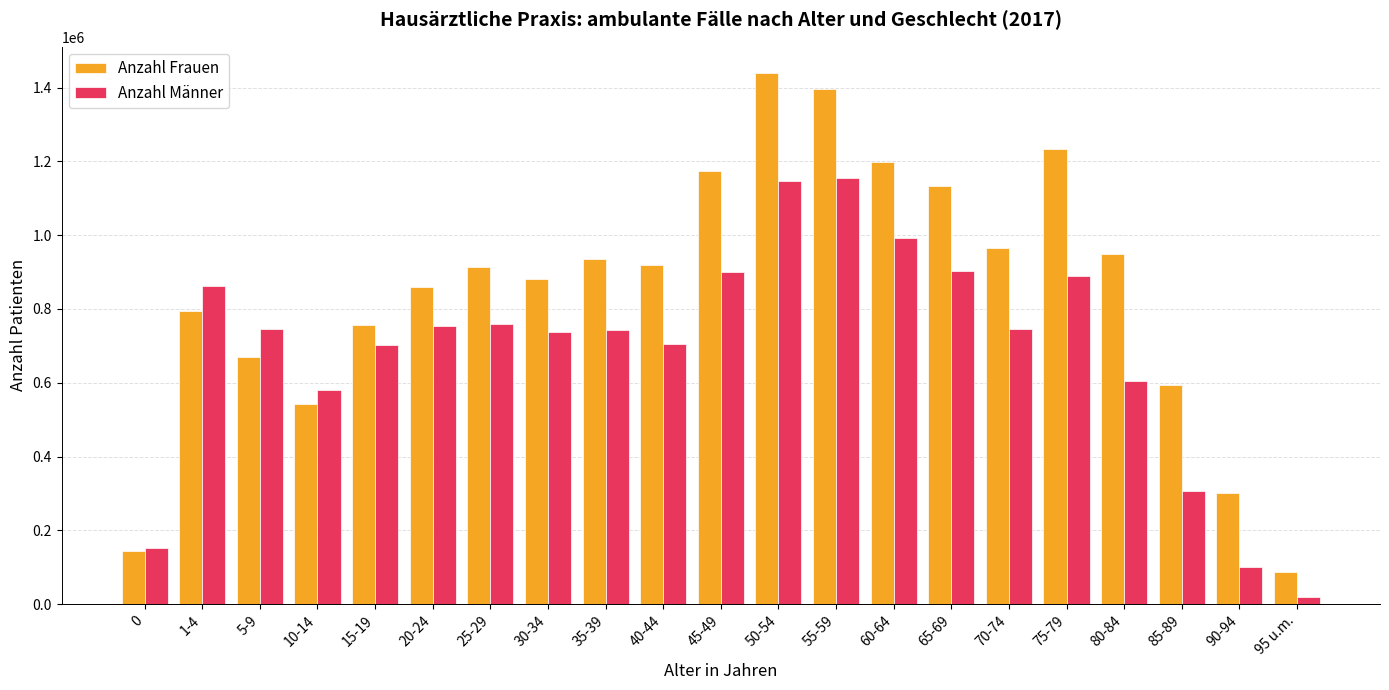

Where is Anzahl Frauen nearest to the value 763366?

15-19